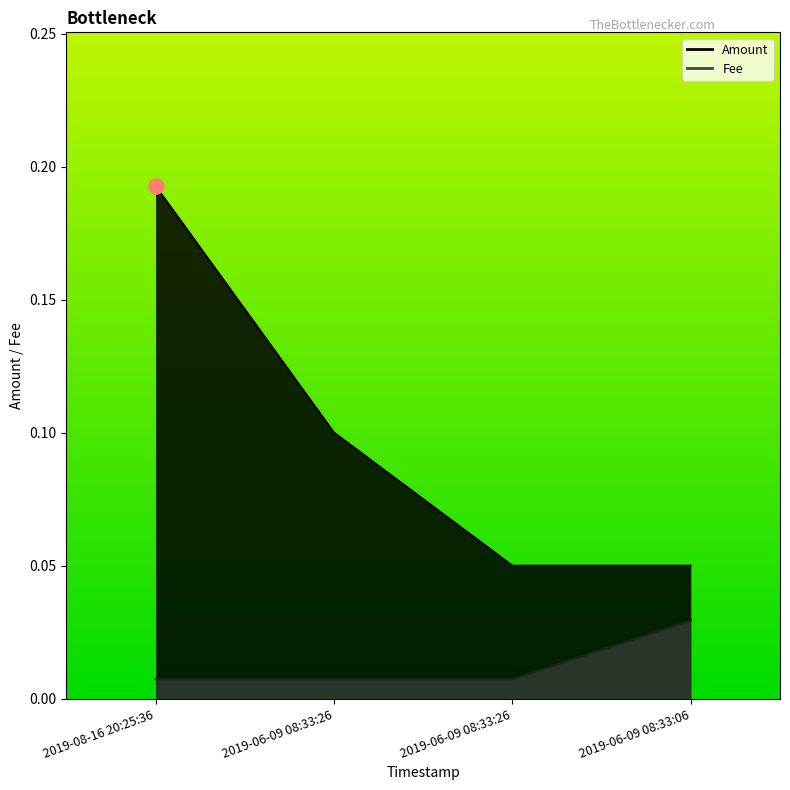

Which series contains the lowest Y value?

Fee